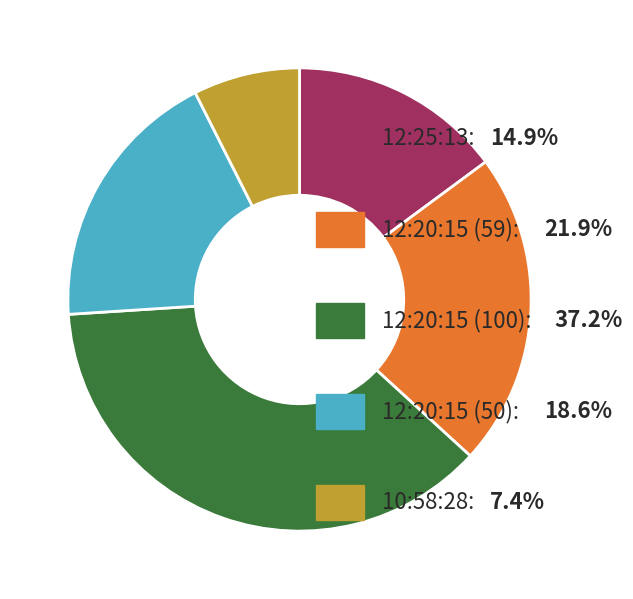

Is there any slice that represents more than half of the pie?

No